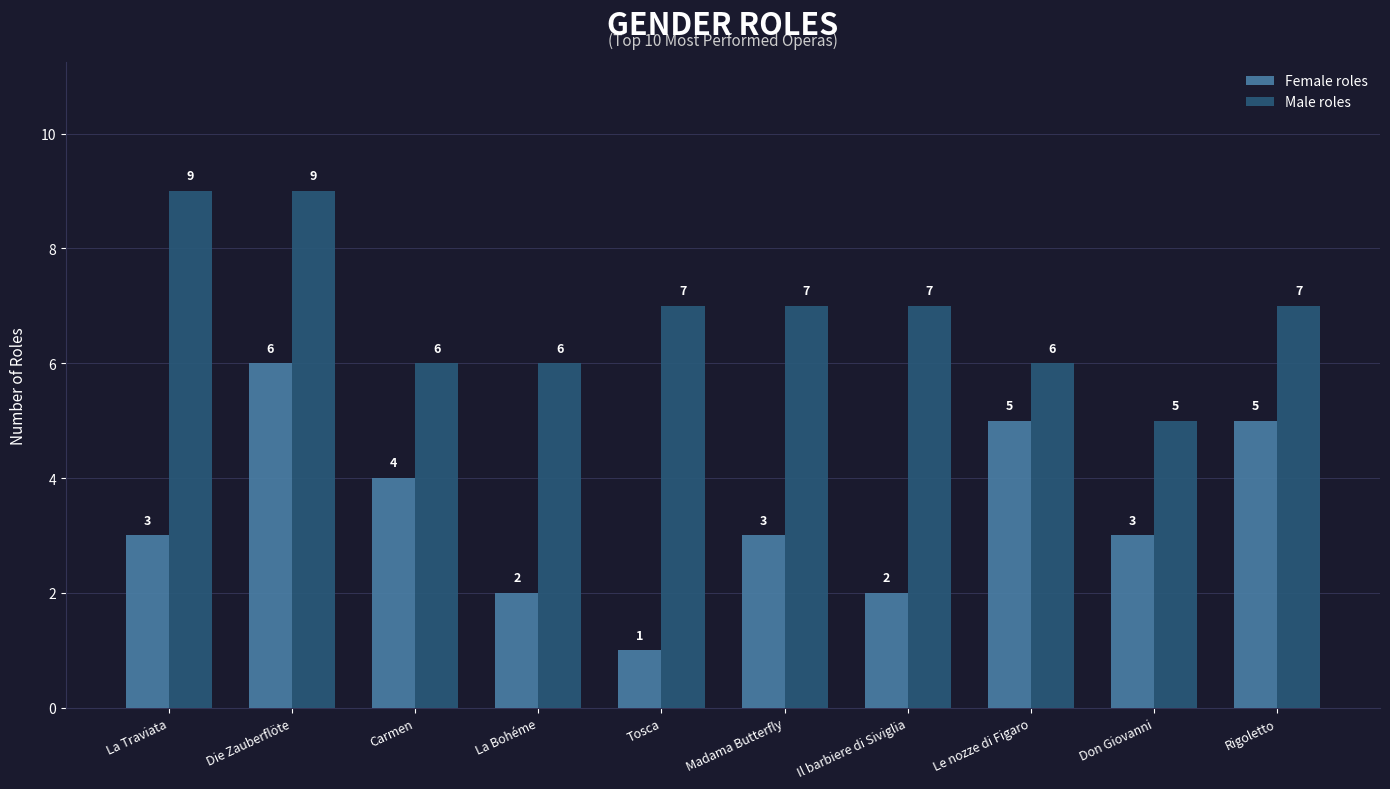

What is the average value of the Male roles series?

7